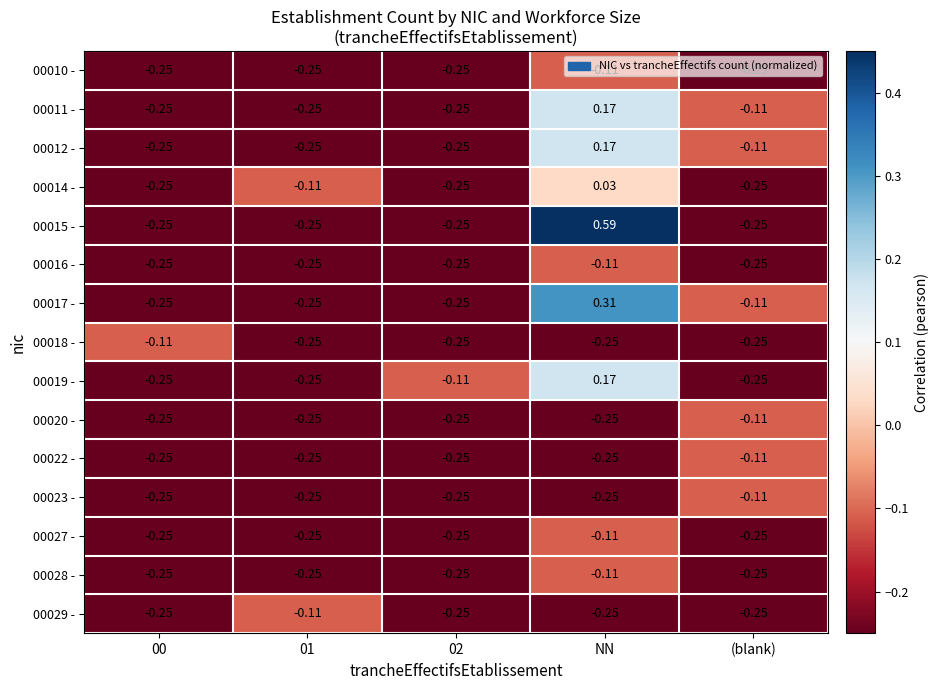

At which category is the sum across all series the highest?

NN